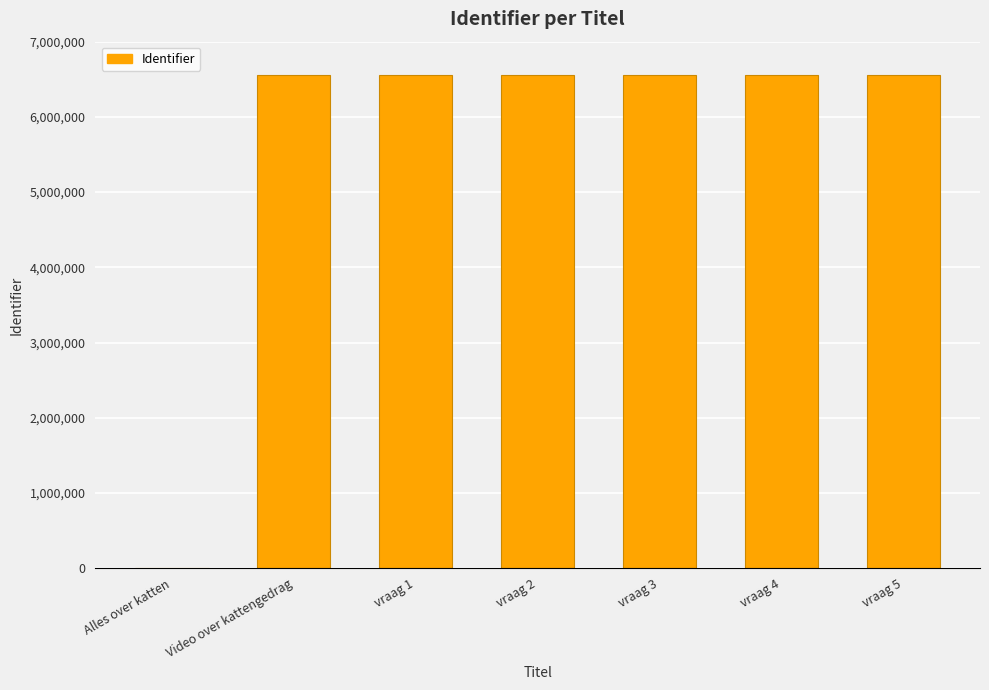

What is the greatest value displayed?

6553284